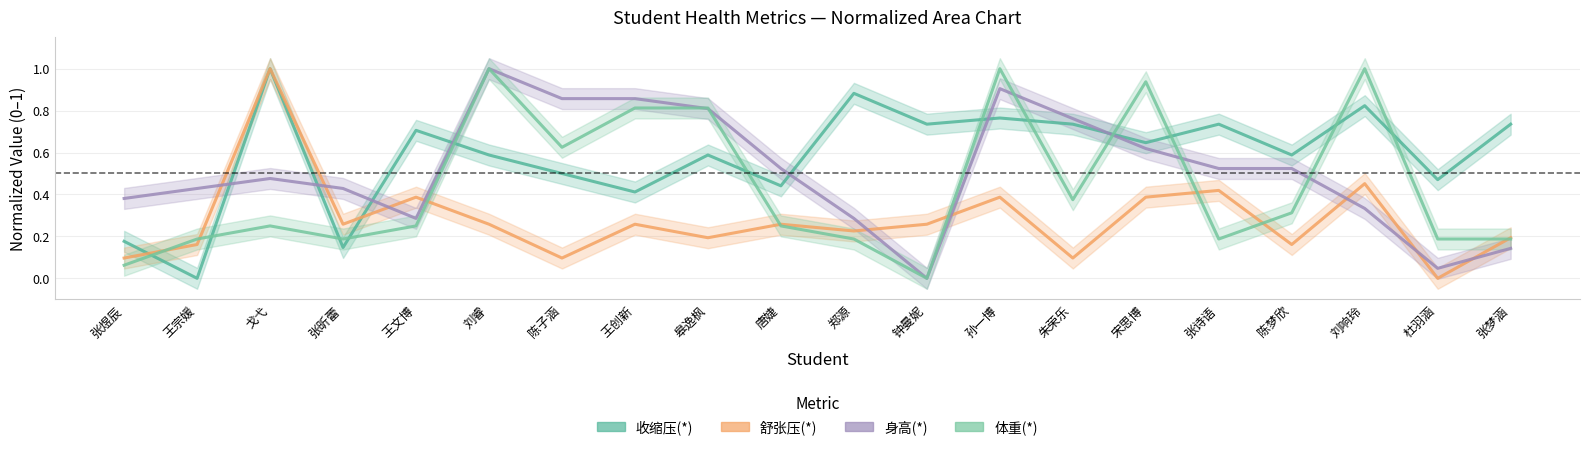

In 身高(*), how many points are higher than both neighbors (excluding endpoints)?

3